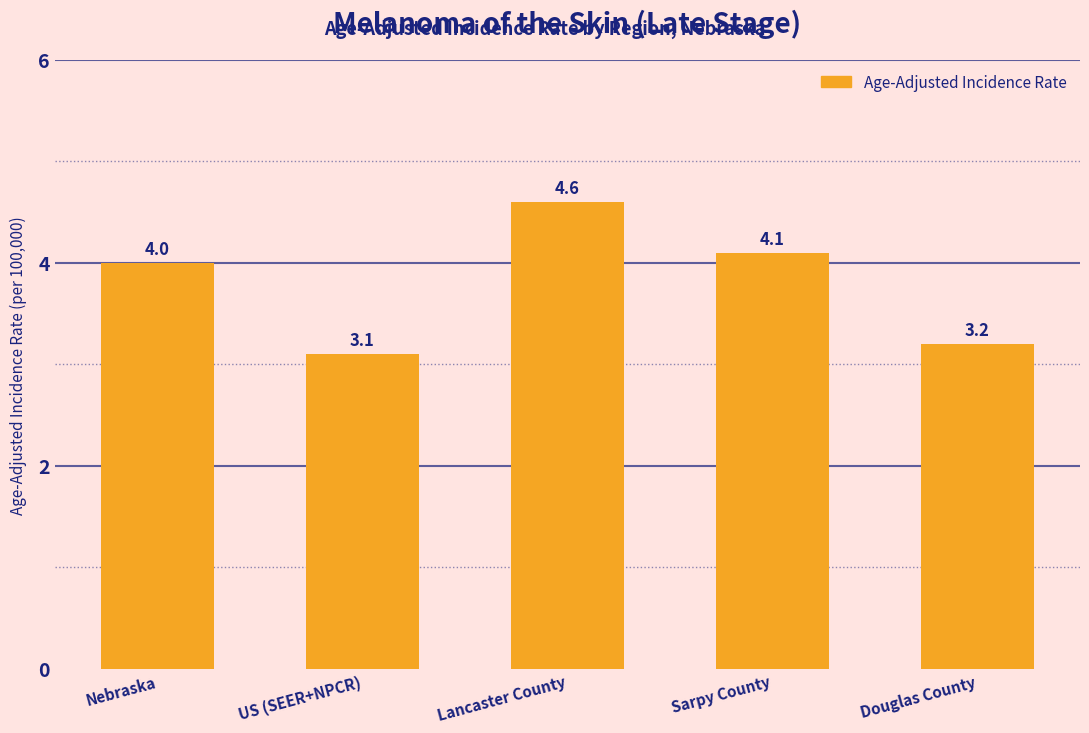

What is the value of the 1st bar from the left?

4.0